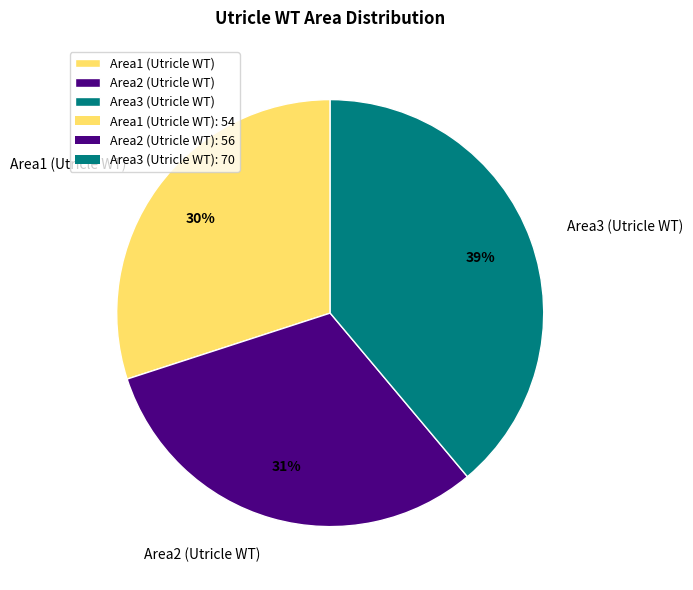

How many segments does this pie chart have?

3